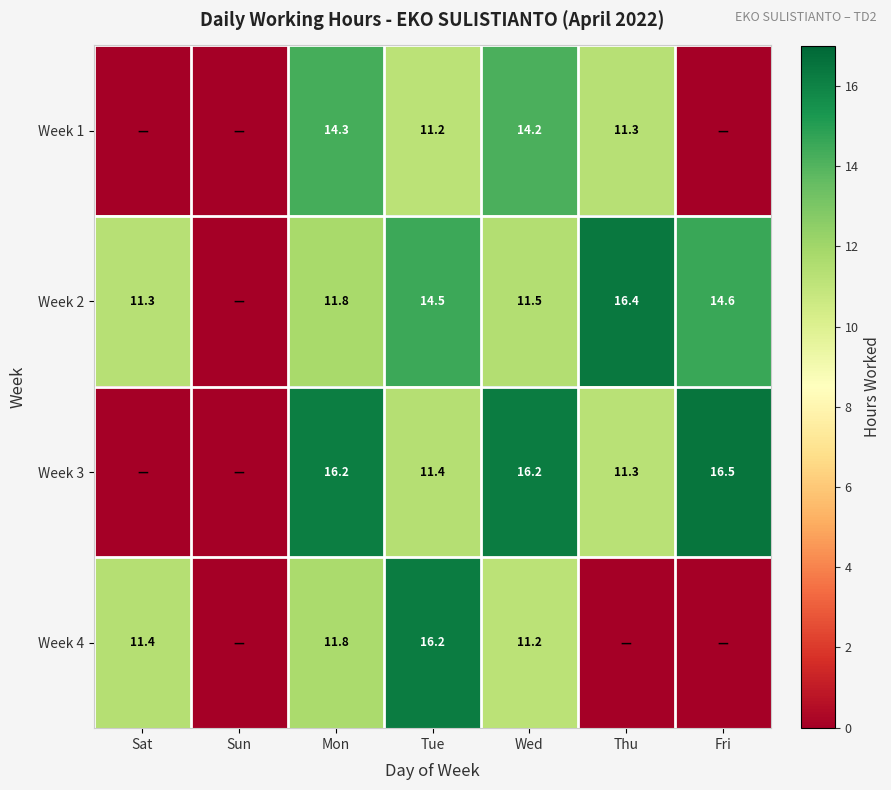

What is the spread (max minus min) of values at Mon?

4.4